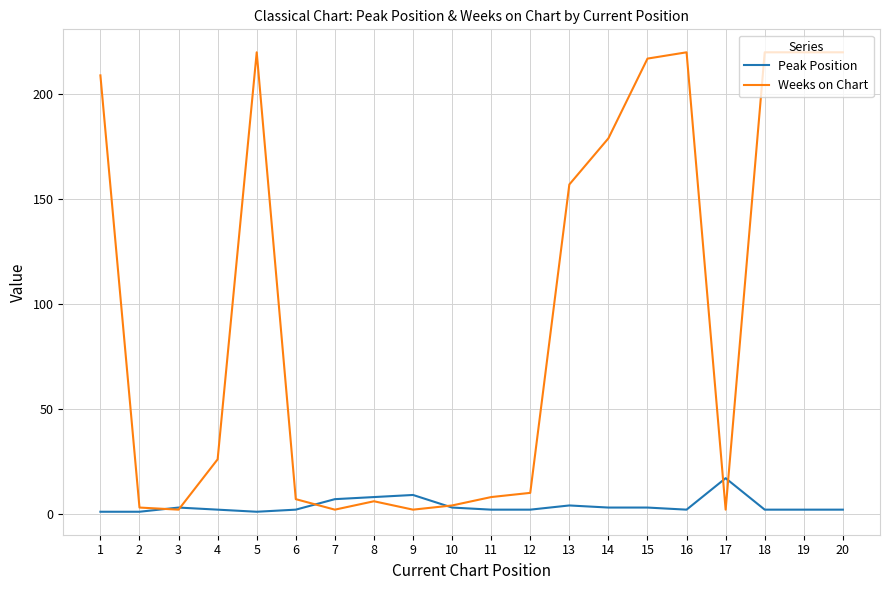

Which series has the largest range (max minus min)?

Weeks on Chart